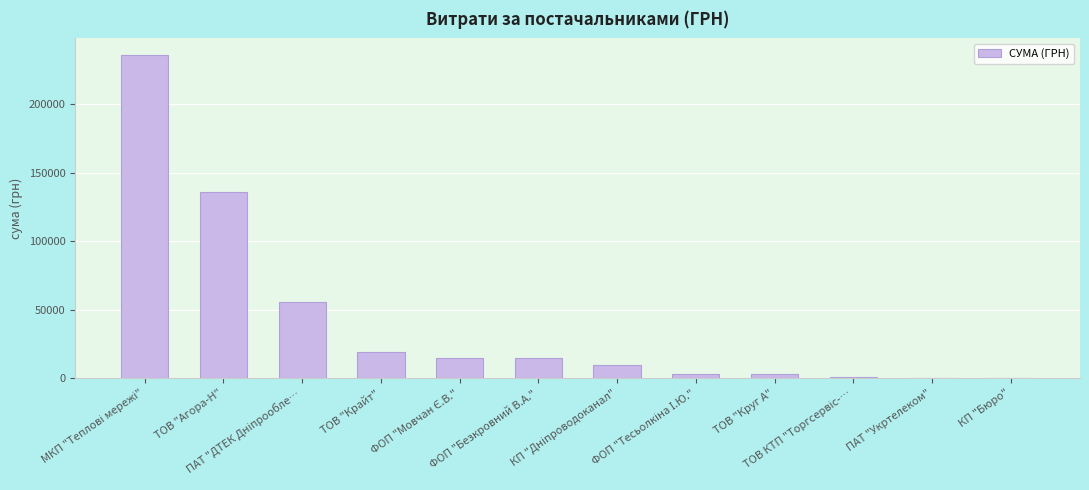

What is the maximum value shown in the chart?

236182.0